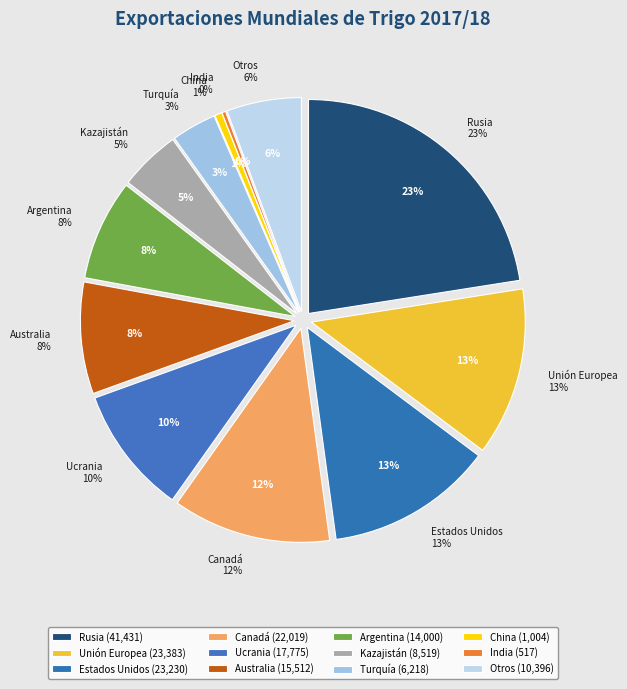

How many segments does this pie chart have?

12